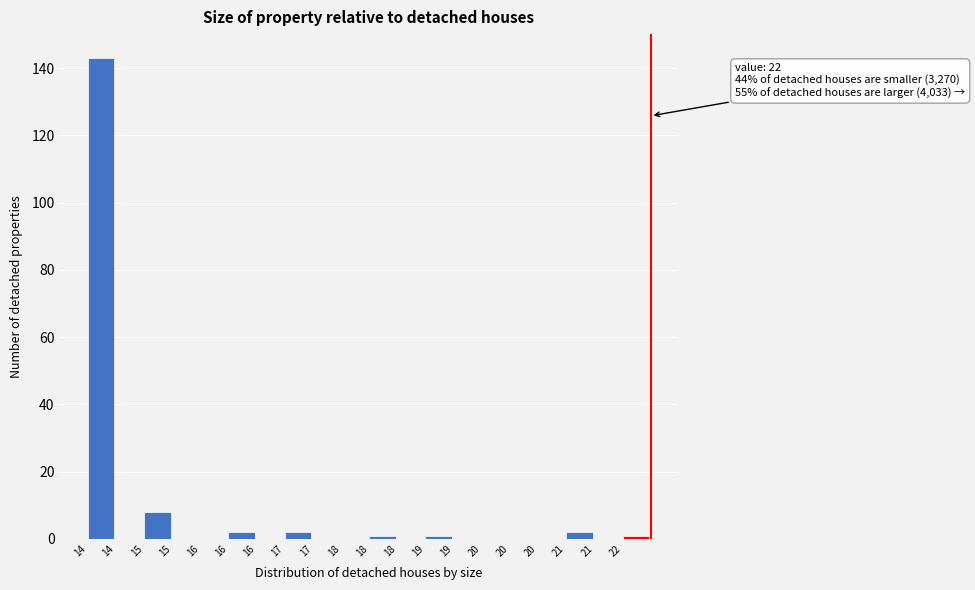

How many data points does each series have?

20